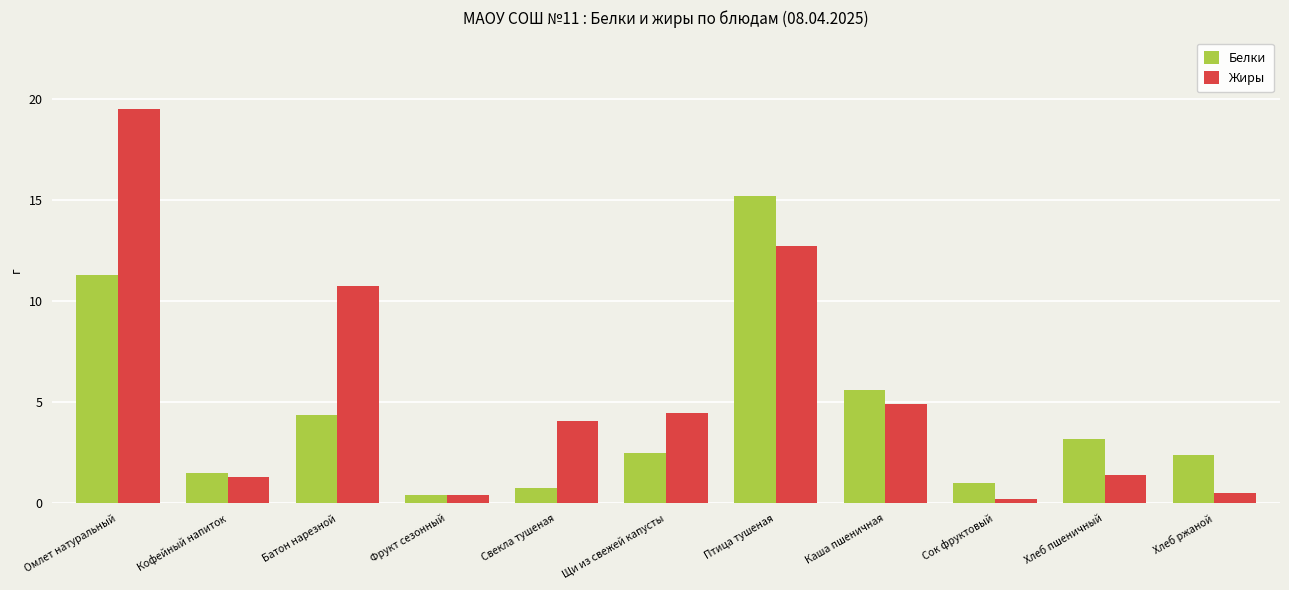

Rank the series at Птица тушеная from lowest to highest value.

Жиры, Белки